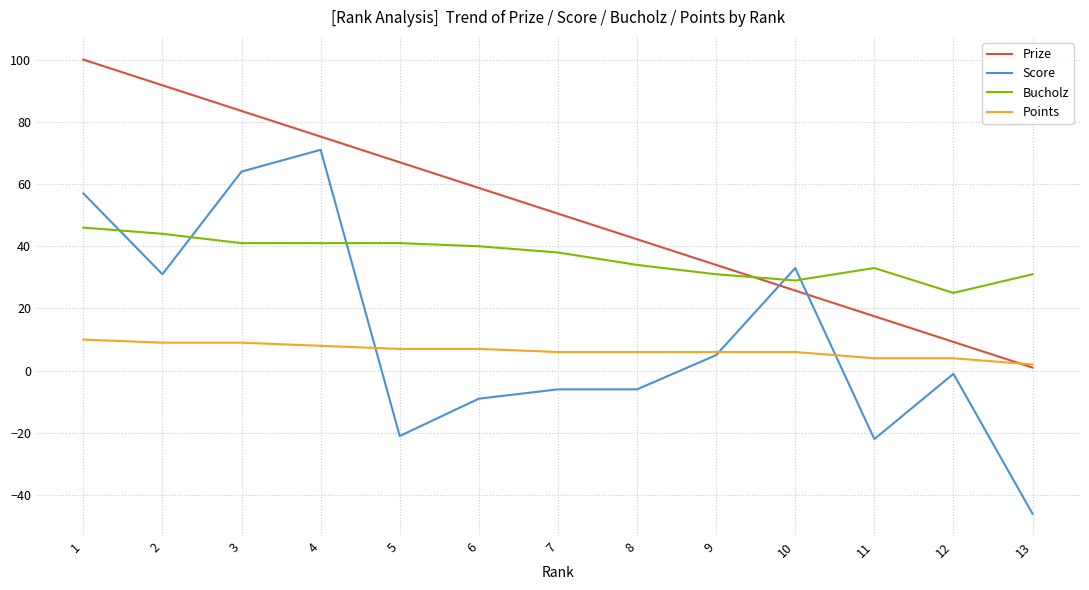

True or false: Bucholz and Points intersect in this chart.

False